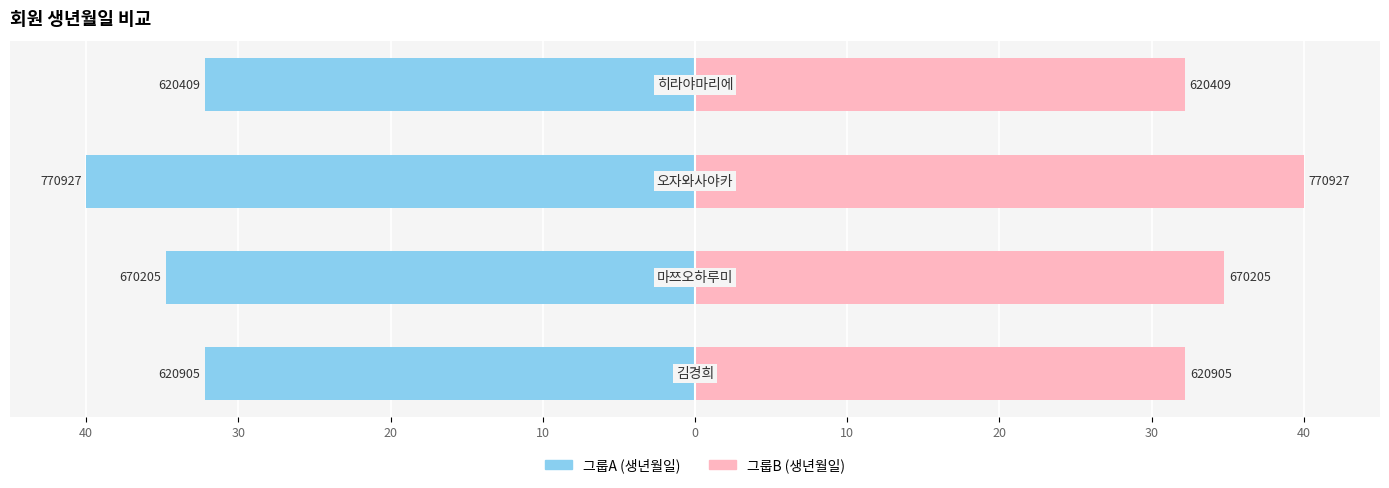

Rank the series by their maximum value, from highest to lowest.

생년월일 (그룹B), 생년월일 (그룹A)